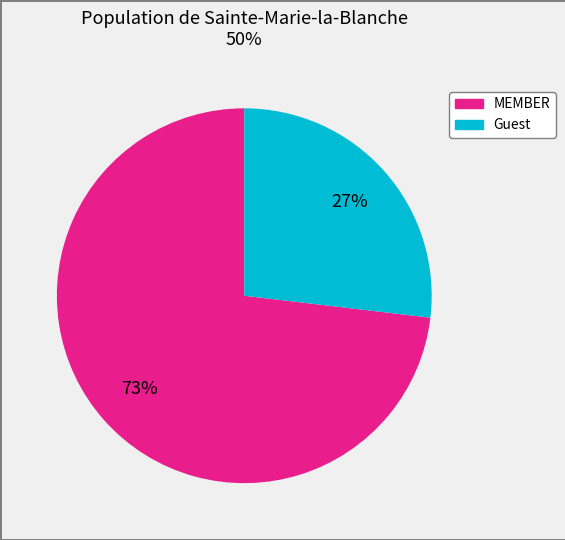

Is there a majority slice in this chart?

Yes